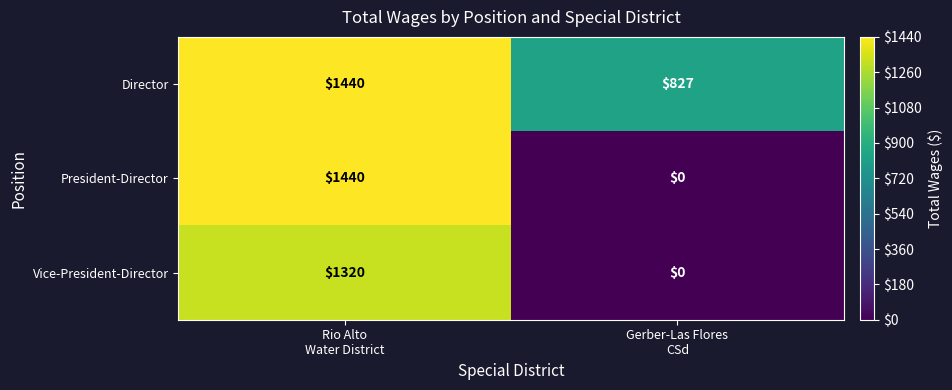

How many categories are shown in the chart?

2